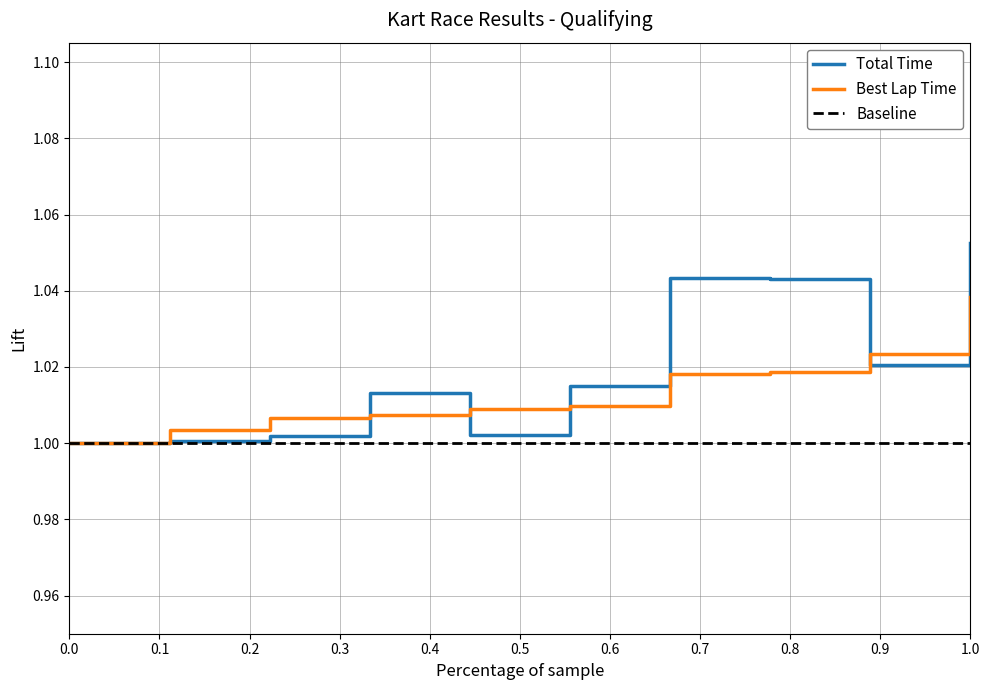

What are all the series names shown in the legend?

Total Time, Best Lap Time, Baseline